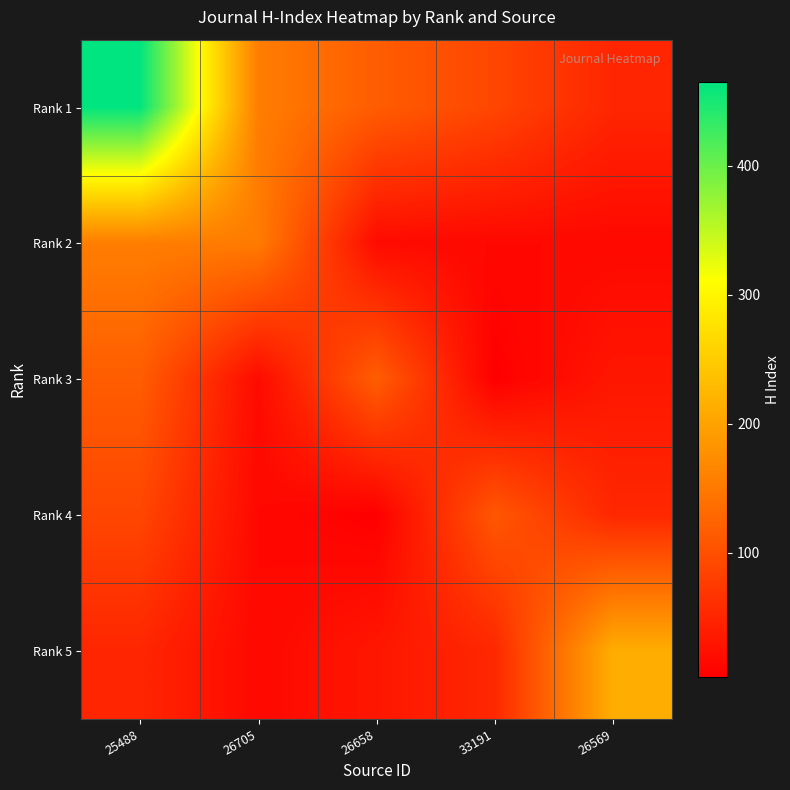

What is the maximum value shown in the chart?

465.0